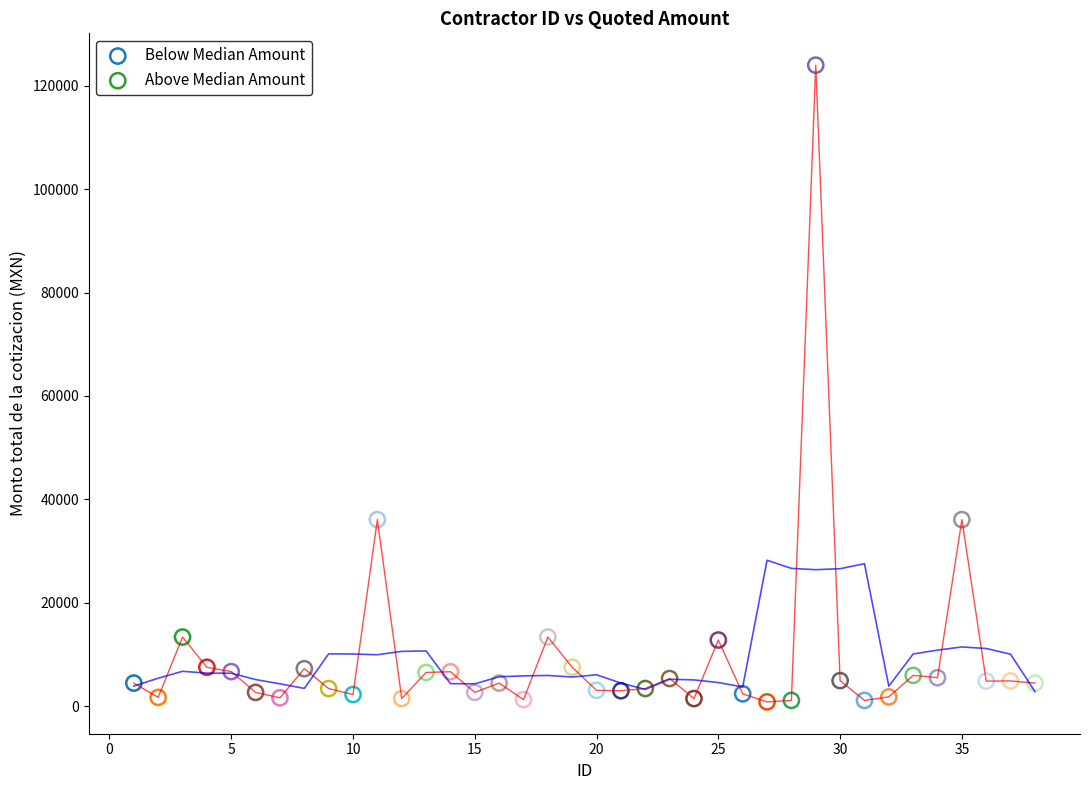

Which series has the widest spread of Y values?

Above Median Amount